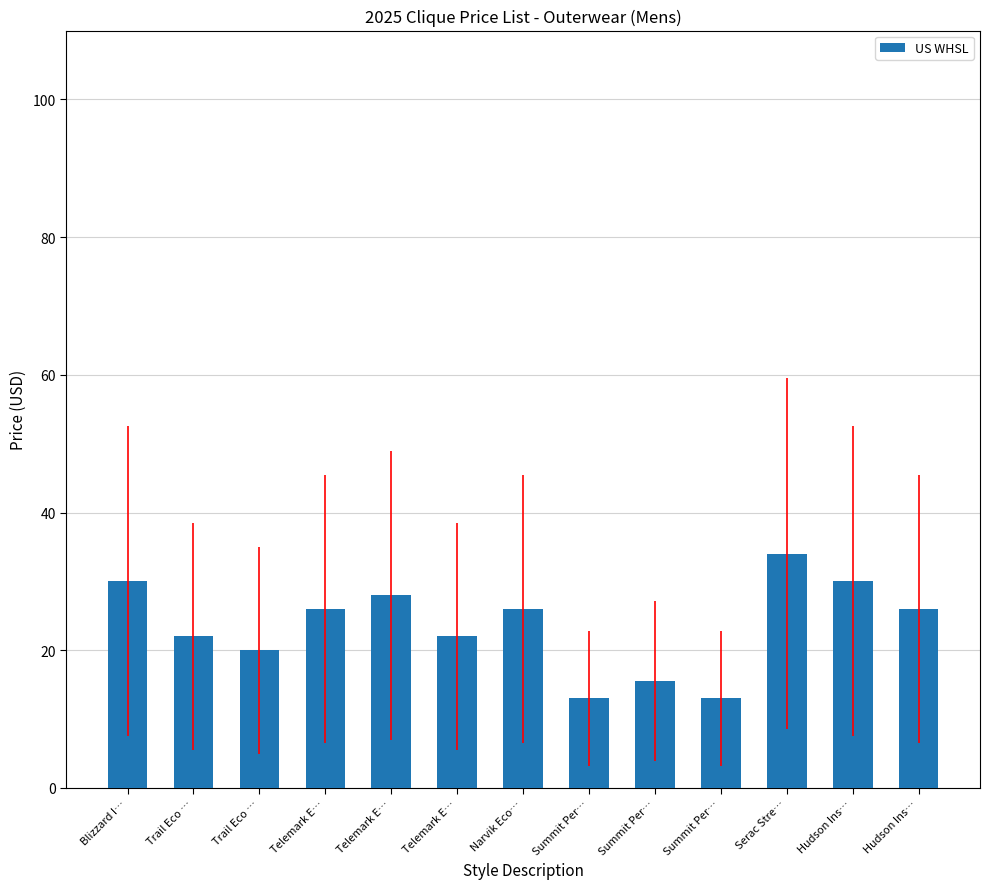

At which category does the chart reach its minimum across all series?

Summit Per…